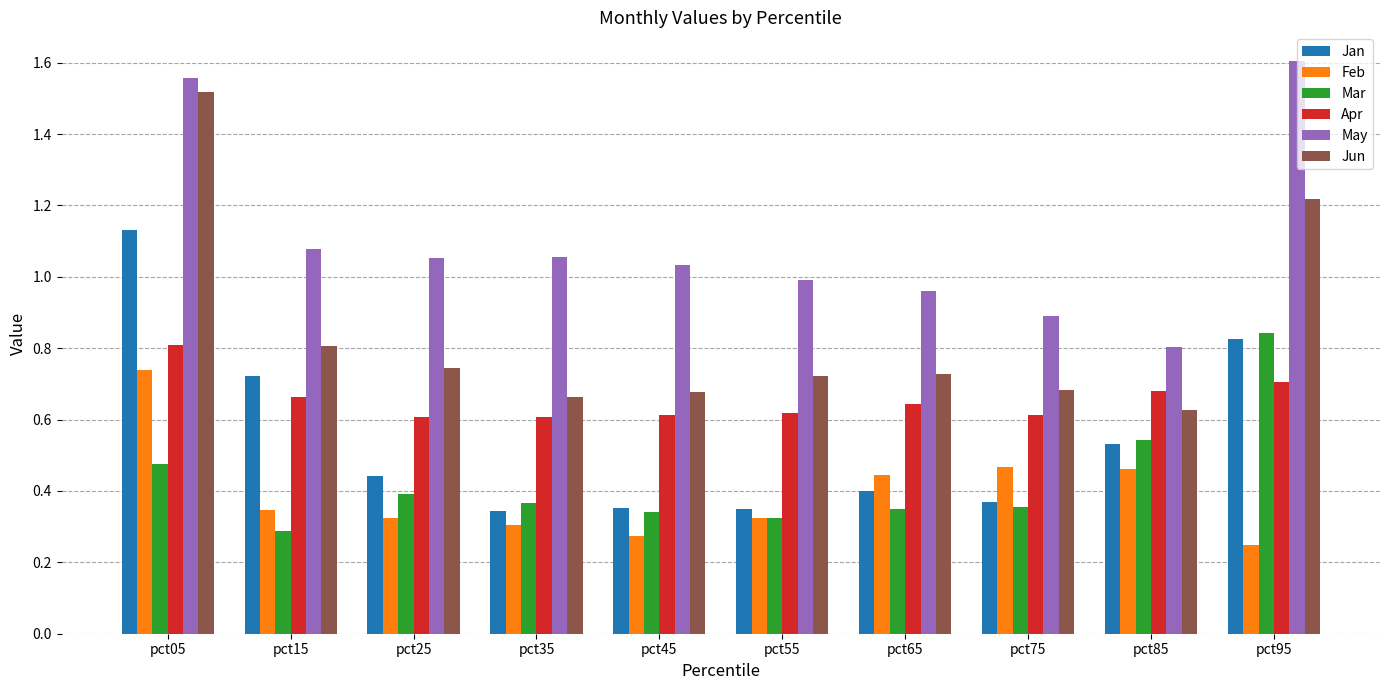

At which label does Jan reach its peak?

pct05